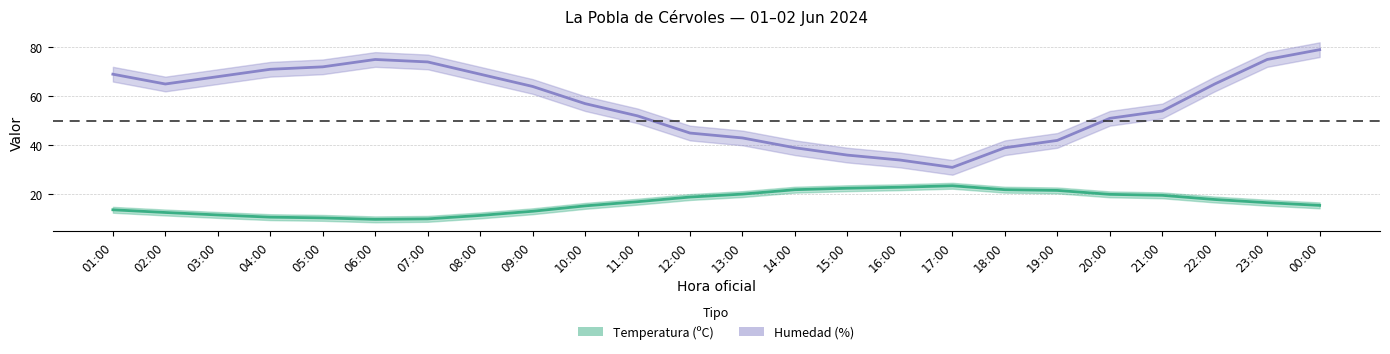

True or false: Temperatura (ºC) and Humedad (%) cross at least once.

False